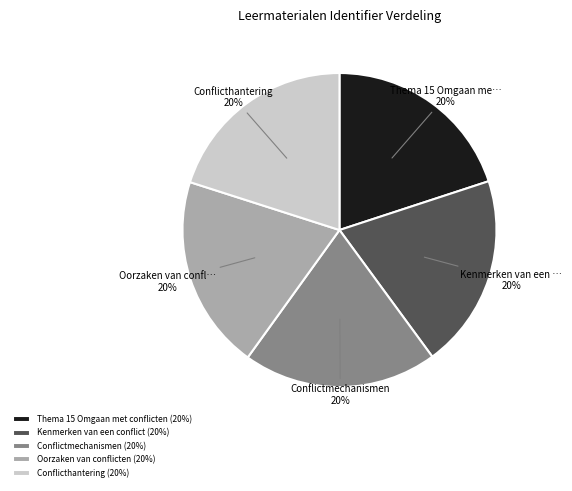

What is the ratio of the value at Conflictmechanismen (20%) to the value at Kenmerken van een conflict (20%)?

1.0